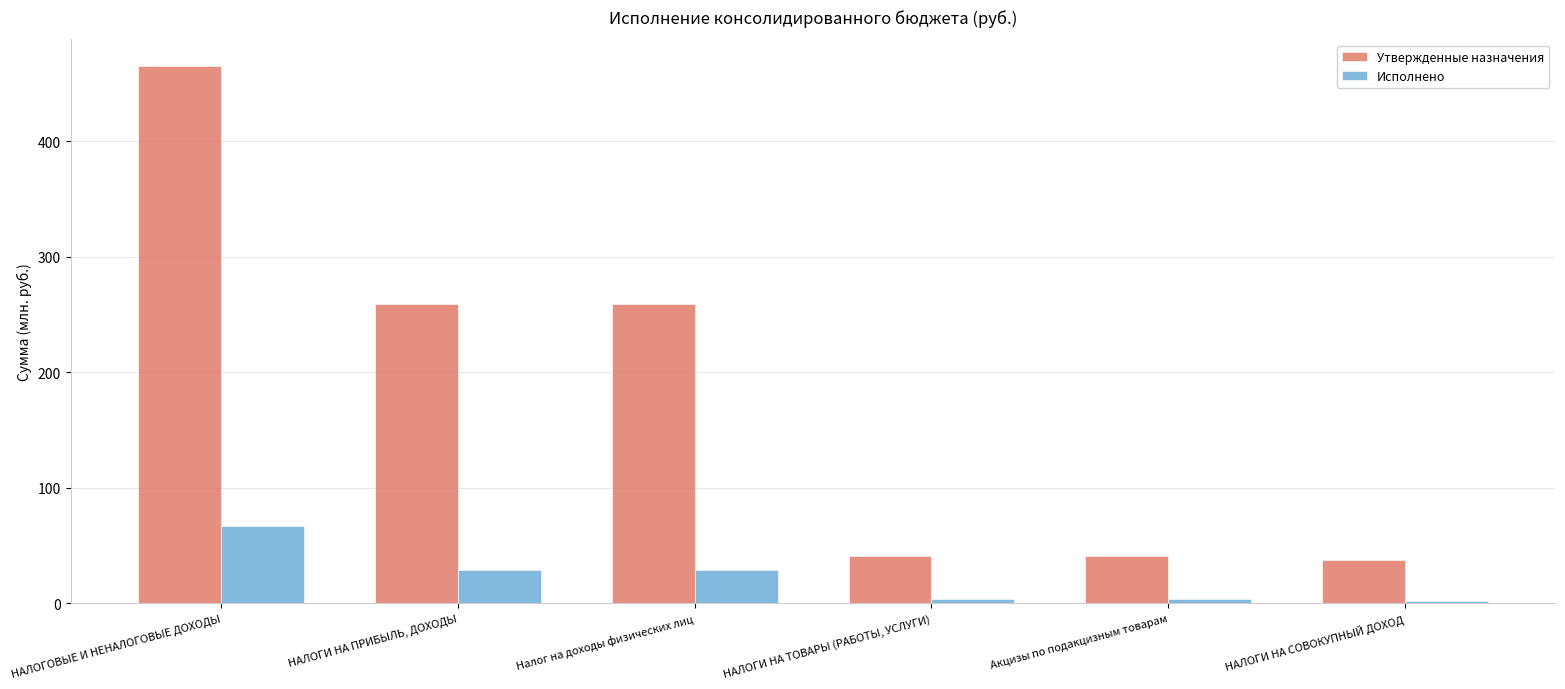

Does the chart contain any negative values?

No